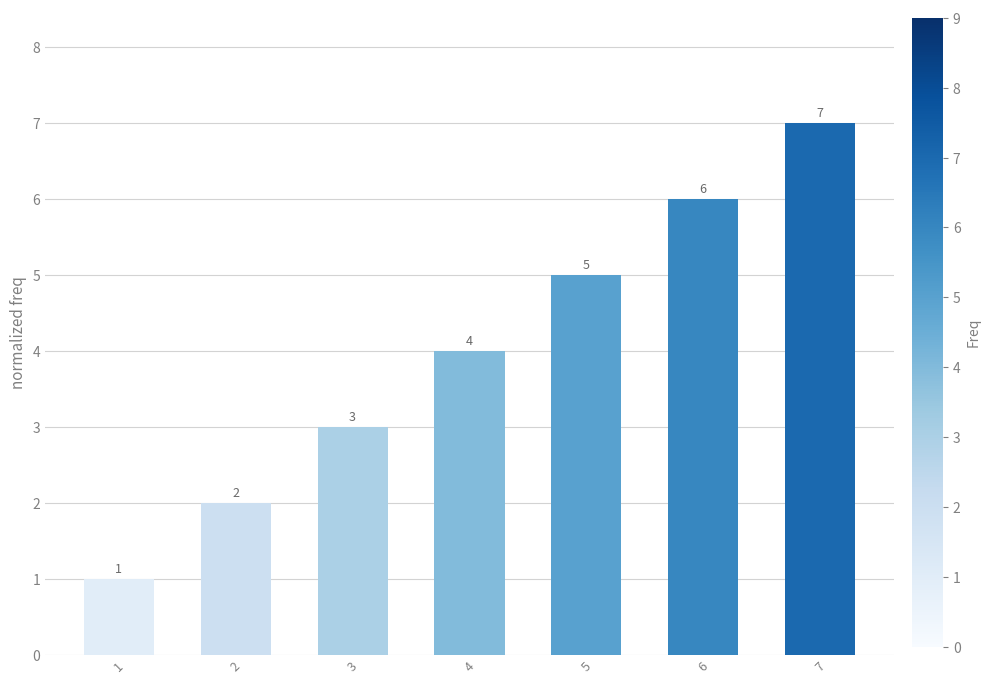

At which category does the chart reach its minimum across all series?

1